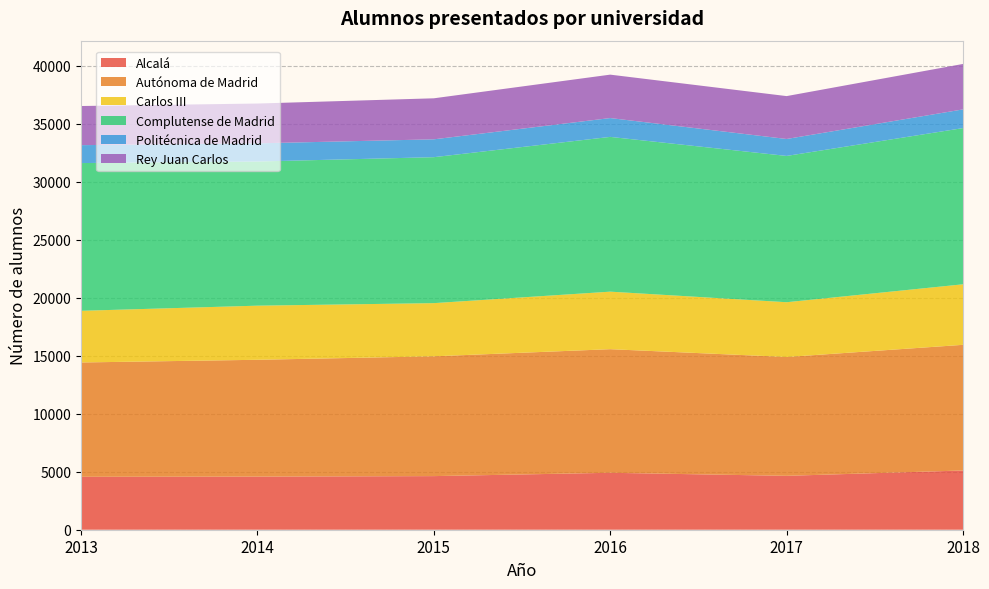

Reading left to right, what are all the values shown in this chart?

Alcalá: 2013=4562	2014=4578	2015=4622	2016=4908	2017=4646	2018=5107
Autónoma de Madrid: 2013=9856	2014=10072	2015=10327	2016=10656	2017=10244	2018=10832
Carlos III: 2013=4454	2014=4665	2015=4584	2016=4959	2017=4722	2018=5219
Complutense de Madrid: 2013=12736	2014=12427	2015=12582	2016=13341	2017=12611	2018=13465
Politécnica de Madrid: 2013=1544	2014=1566	2015=1540	2016=1624	2017=1461	2018=1612
Rey Juan Carlos: 2013=3374	2014=3432	2015=3536	2016=3743	2017=3697	2018=3917